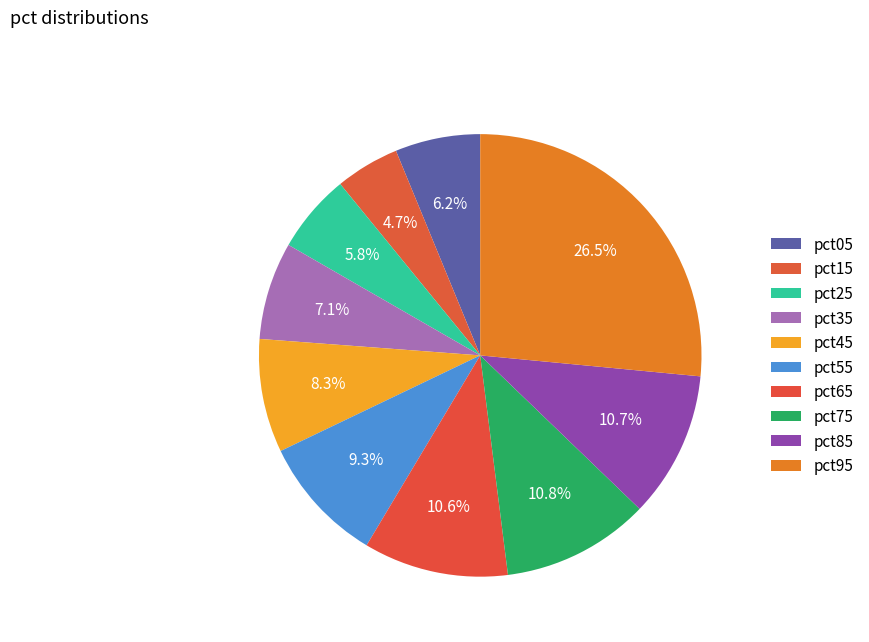

Count the number of slices in the pie.

10